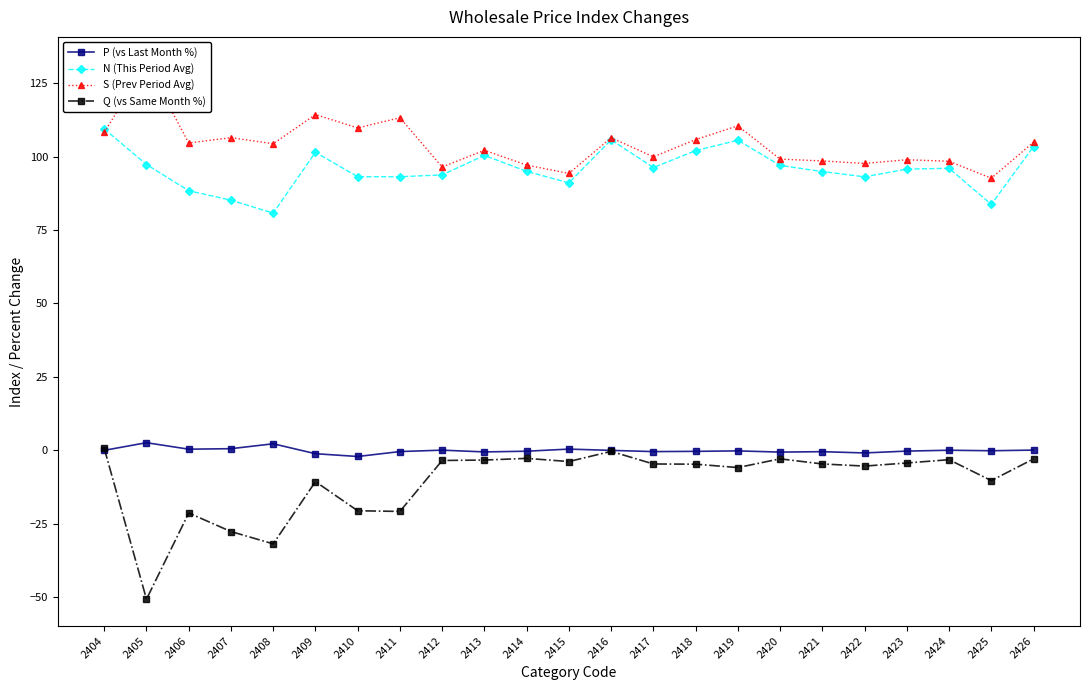

How many data points in P (vs Last Month %) are less than 0?

16